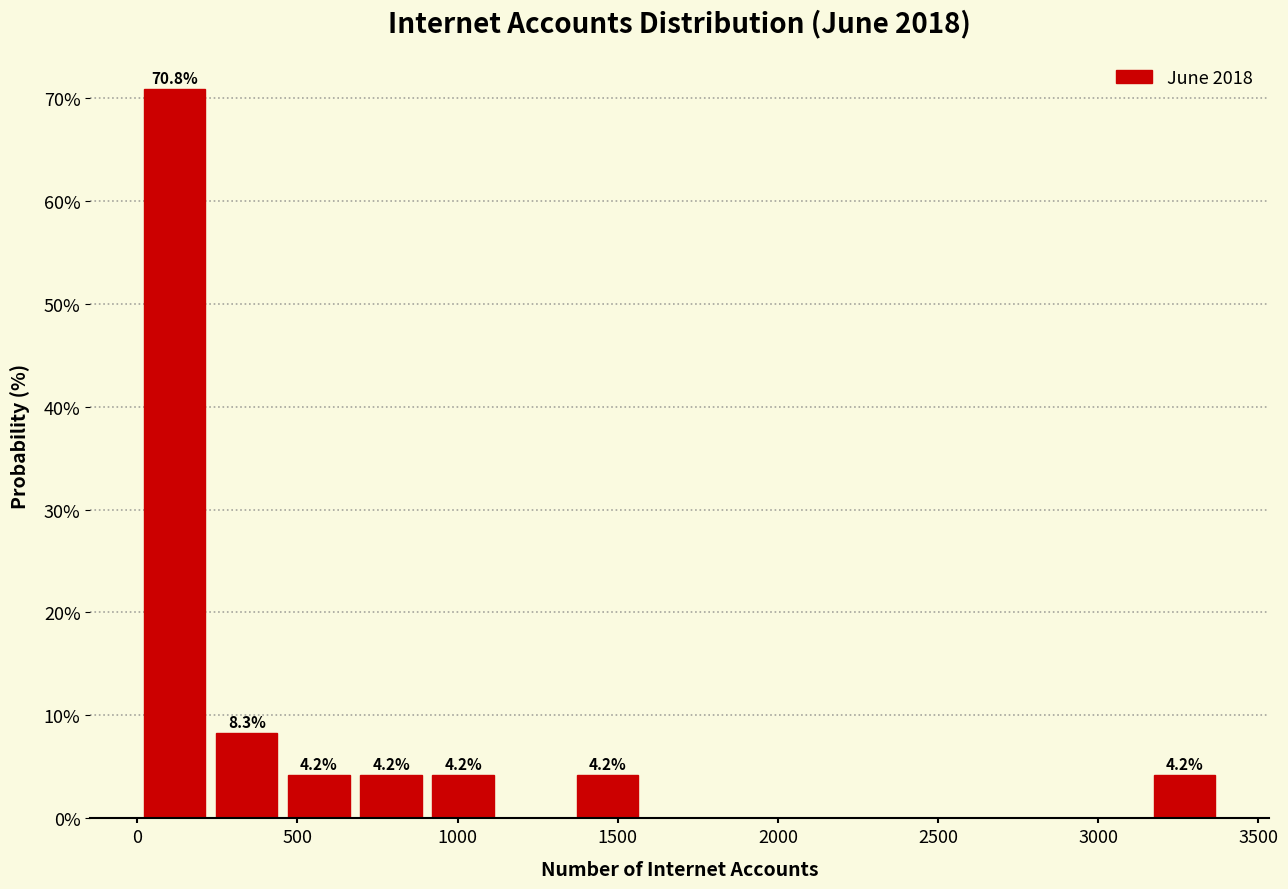

Over which range of the x-axis is the bar tallest?

0 to 250